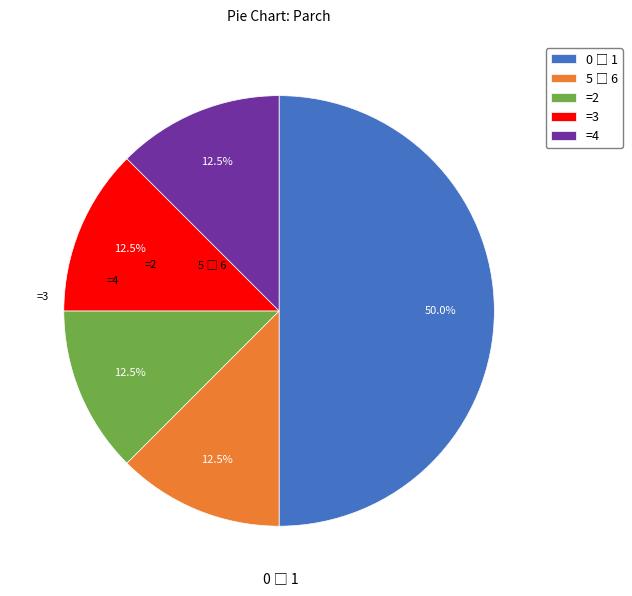

What percentage do =4 and =2 together represent?

25.0%